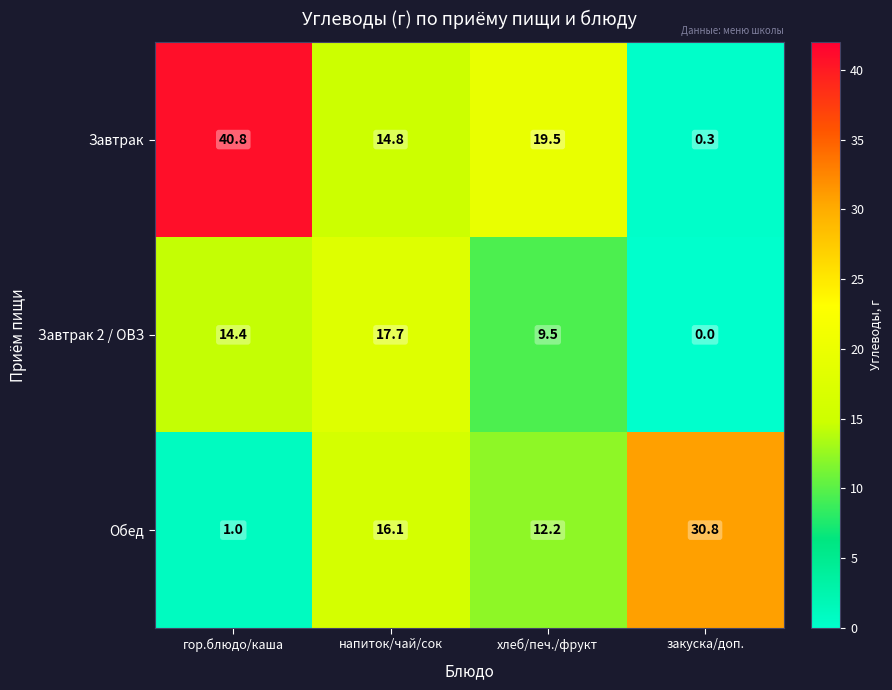

Reading left to right, list all the values displayed in this chart.

Завтрак: гор.блюдо/каша=40.8	напиток/чай/сок=14.8	хлеб/печ./фрукт=19.5	закуска/доп.=0.3
Завтрак 2 / ОВЗ: гор.блюдо/каша=14.4	напиток/чай/сок=17.7	хлеб/печ./фрукт=9.5	закуска/доп.=0.0
Обед: гор.блюдо/каша=1.0	напиток/чай/сок=16.1	хлеб/печ./фрукт=12.2	закуска/доп.=30.8